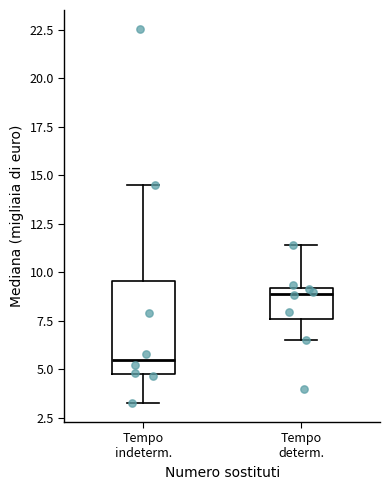

Reading left to right, transcribe this box plot: for each box, give where its median line is, the range the box spans, and where its two whiskers end, as read against the y-axis. The values are not printed on the chart, so give them approximately, as read against the axis.

Tempo indeterm.: median 5.5, box 5.0 to 9.5, whiskers 3.0 to 14.5
Tempo determ.: median 9.0 (just below the box's upper edge), box 7.5 to 9.0, whiskers 6.5 to 11.5